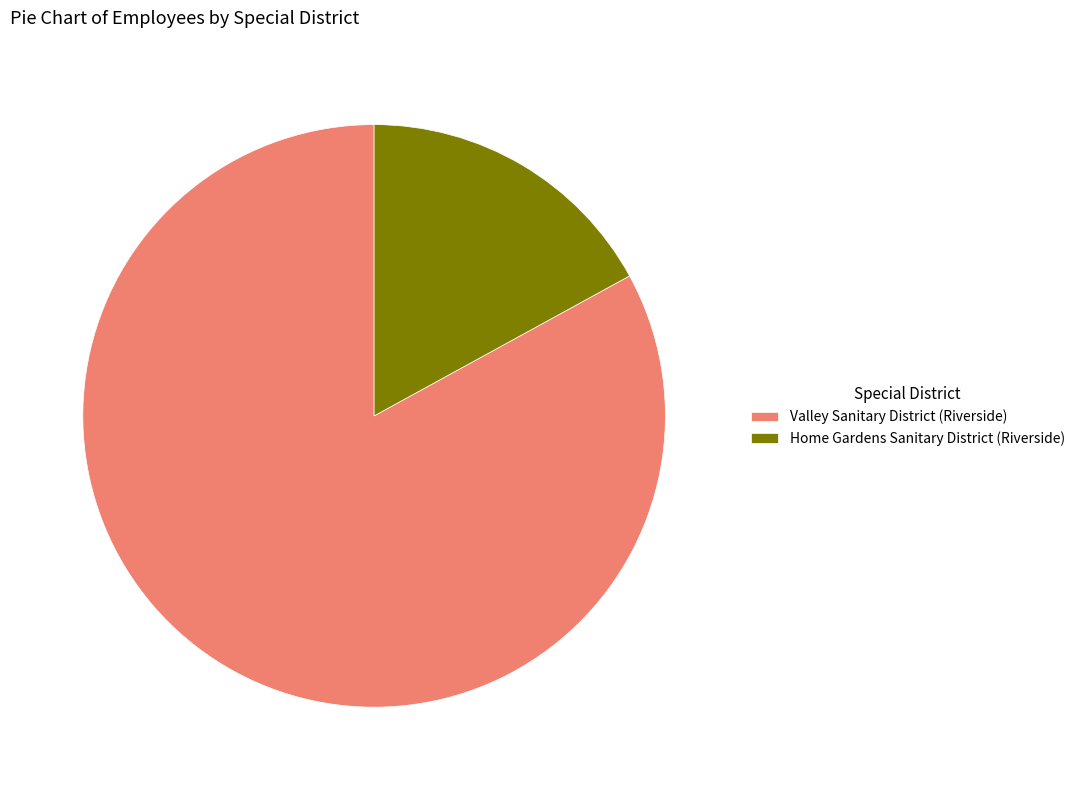

Combined, do Home Gardens Sanitary District (Riverside) and Valley Sanitary District (Riverside) account for over 50%?

Yes